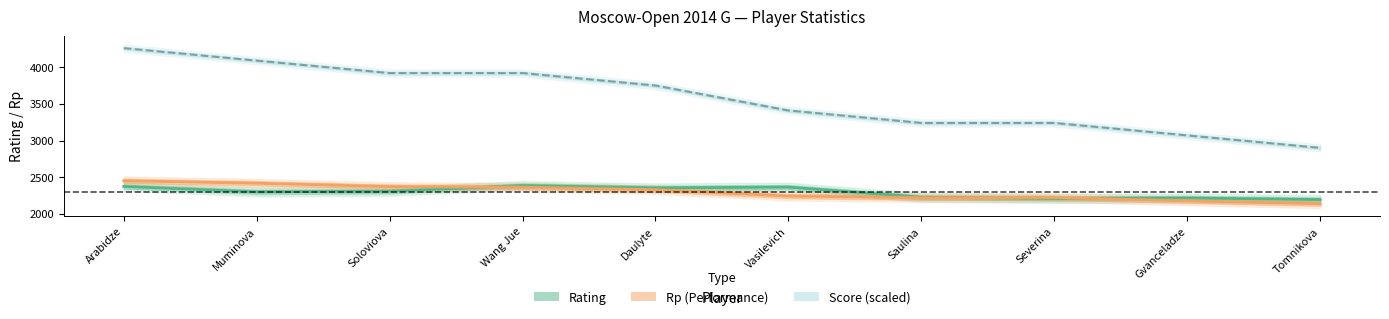

Is this an area chart (filled region under the line)?

No